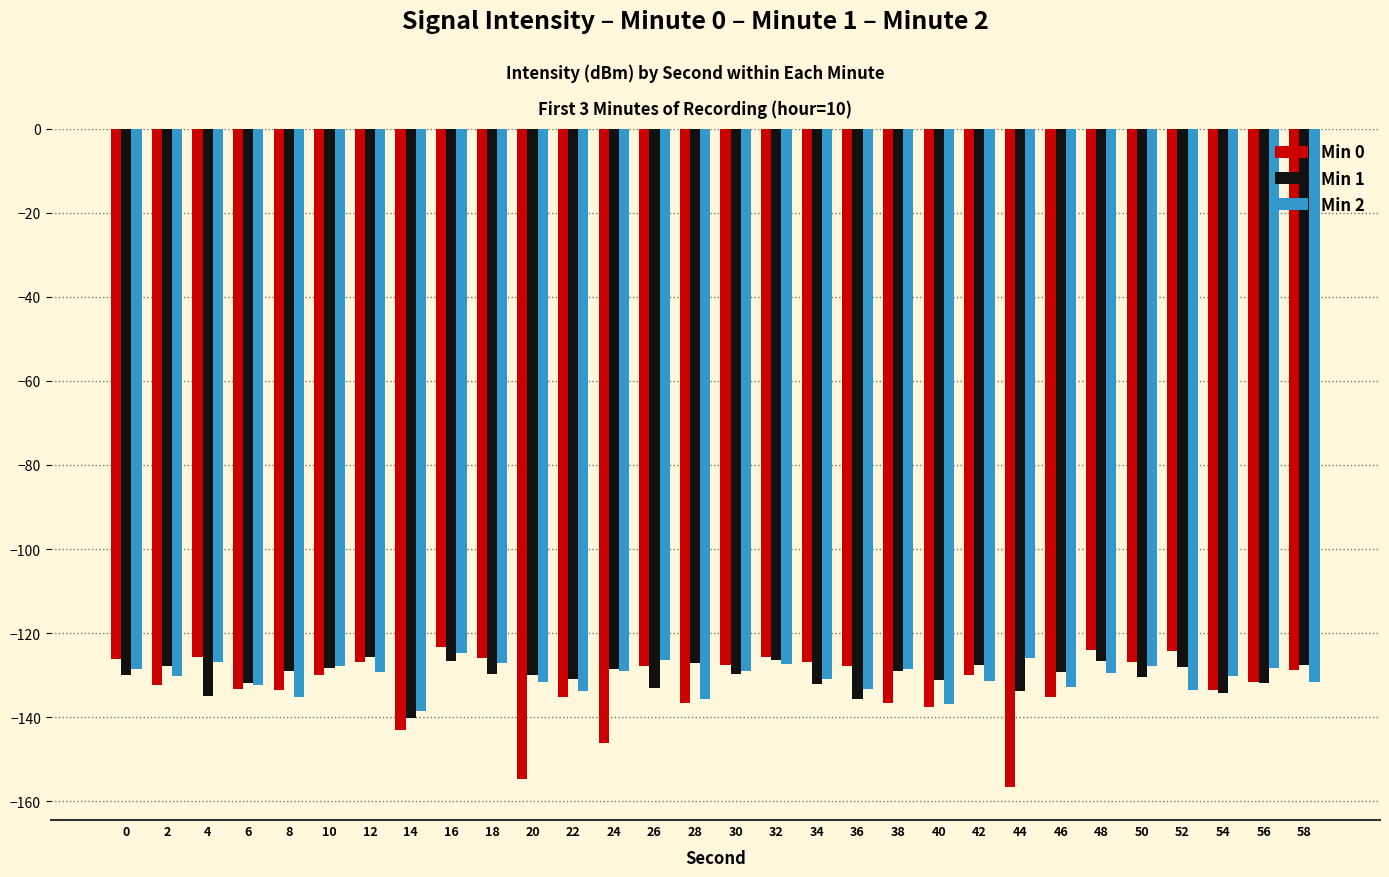

The value of Min 2 at 38 is -128.6. True or false?

True